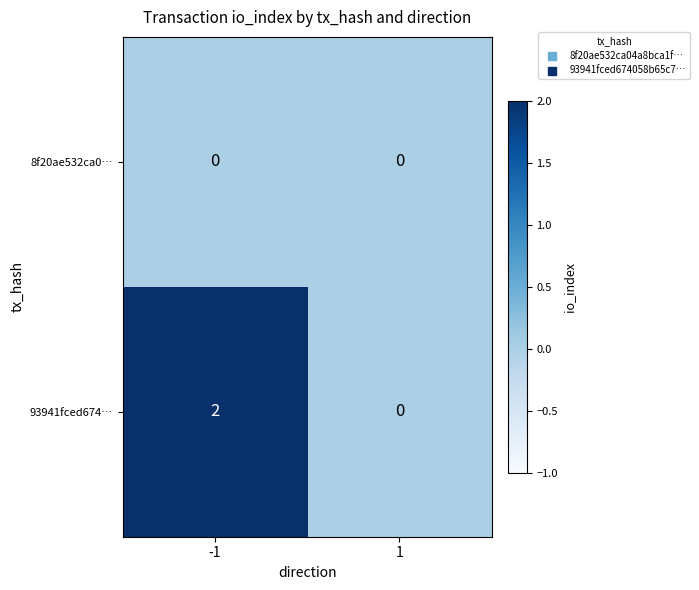

Between -1 and 1, which series saw the biggest shift?

93941fced674…